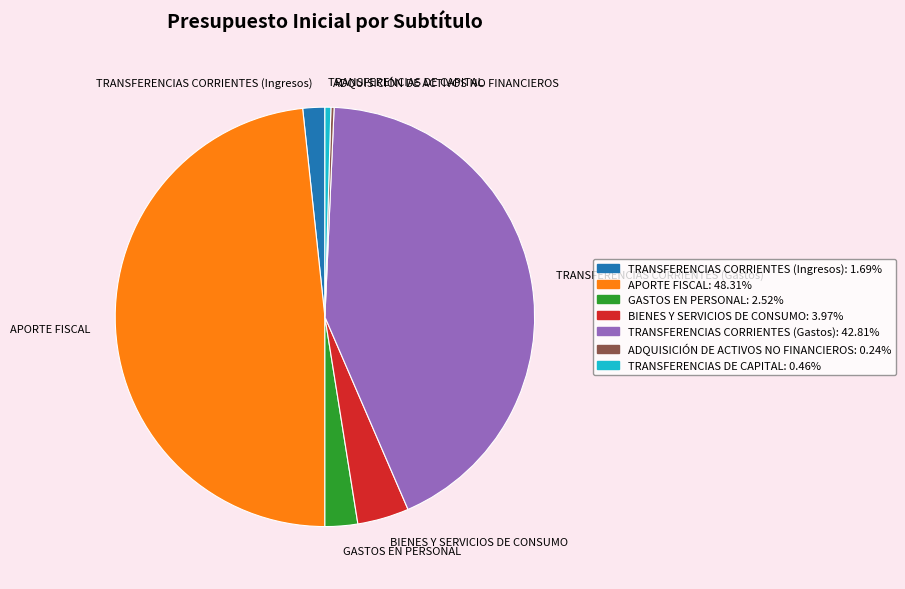

Combined, do TRANSFERENCIAS CORRIENTES (Ingresos) and TRANSFERENCIAS DE CAPITAL account for over 50%?

No